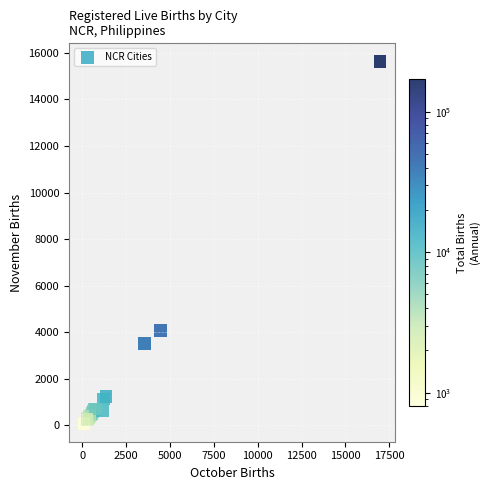

What Y value in the scatter plot is closest to 7853?

4082